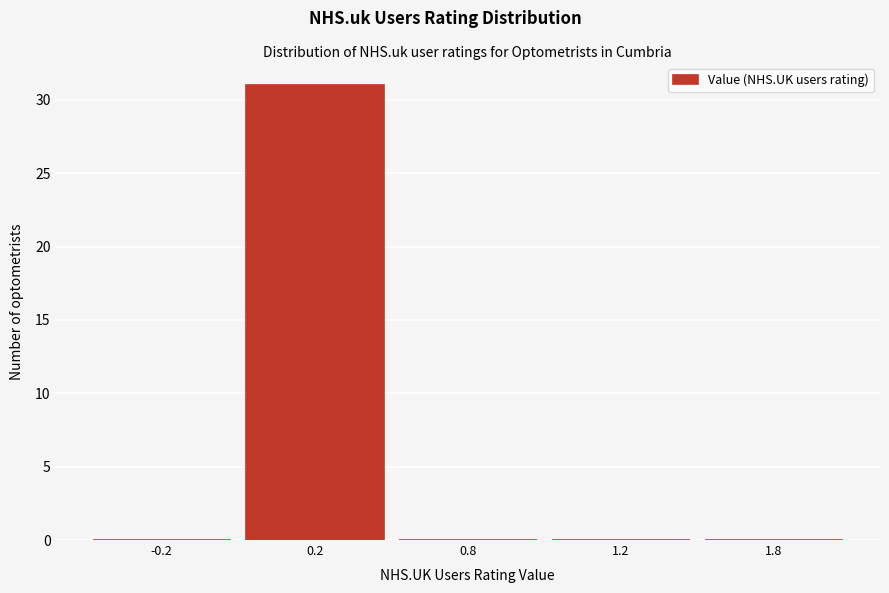

Reading right to left, what are all the values shown in this chart?

1.8=0	1.2=0	0.8=0	0.2=31	-0.2=0